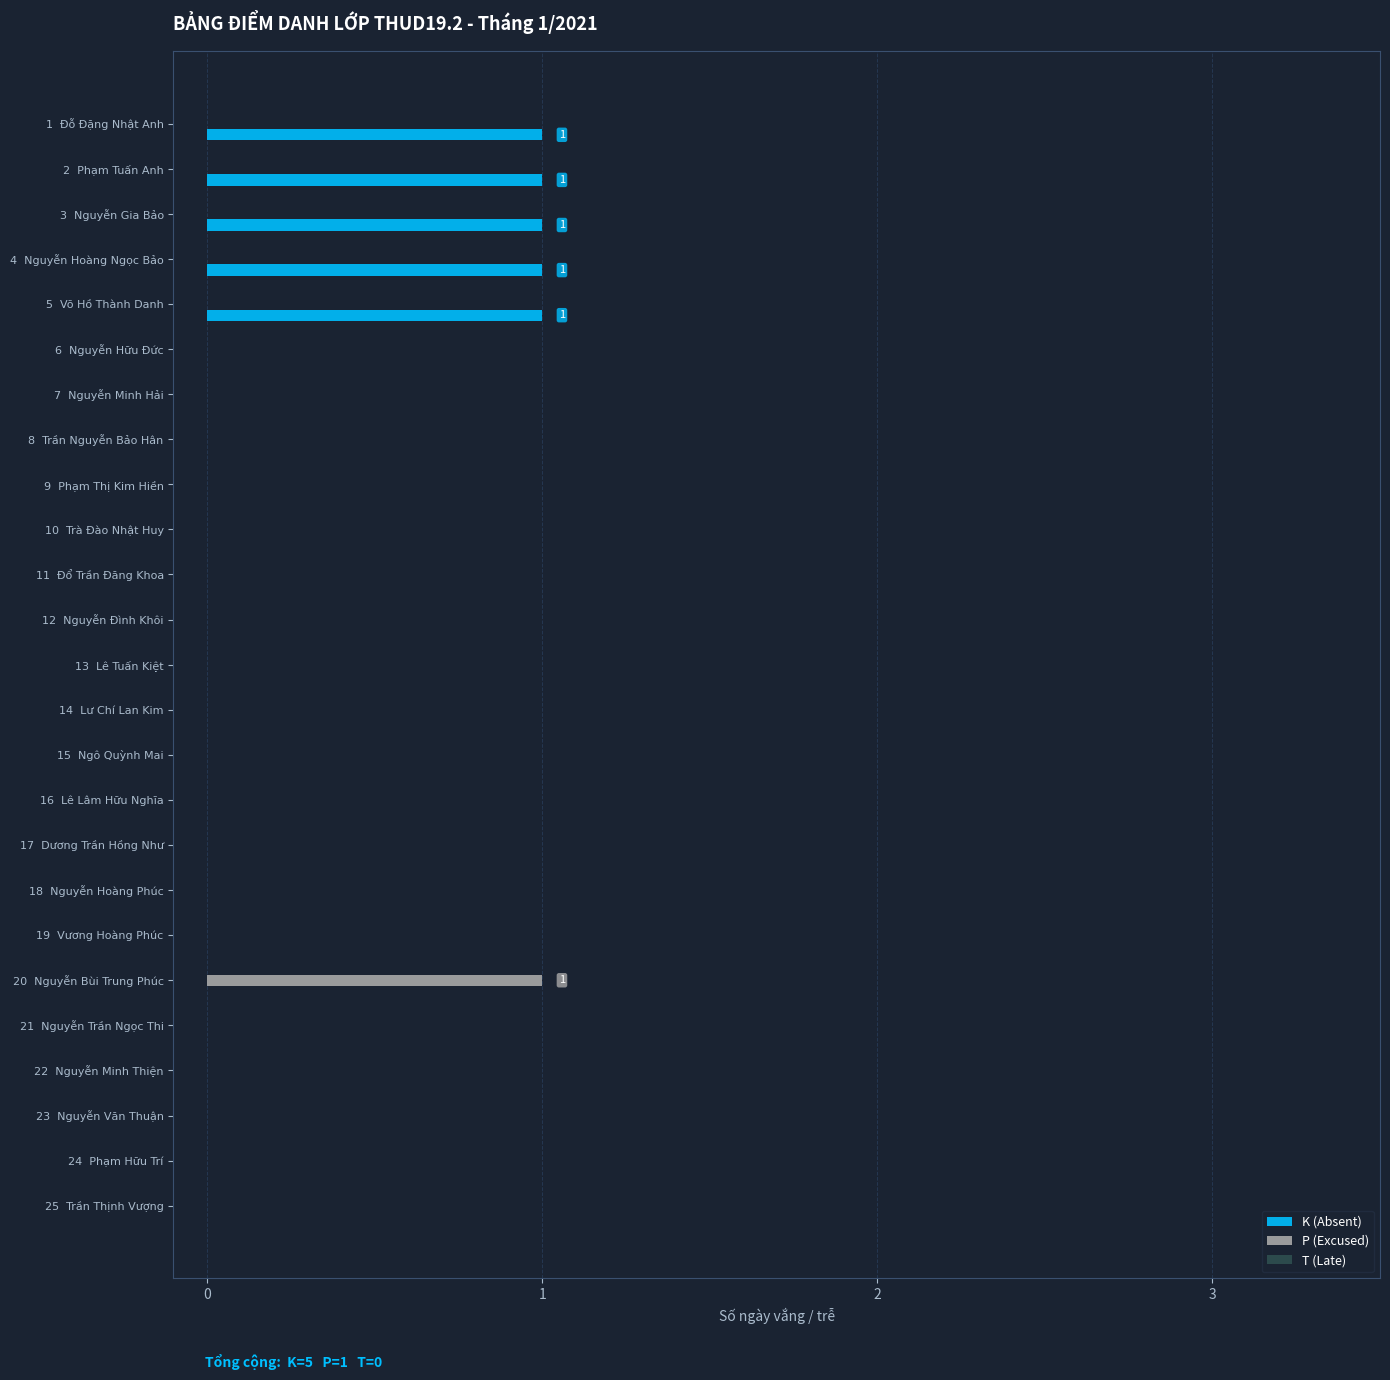

Which series has the largest total across all categories?

K (Absent)